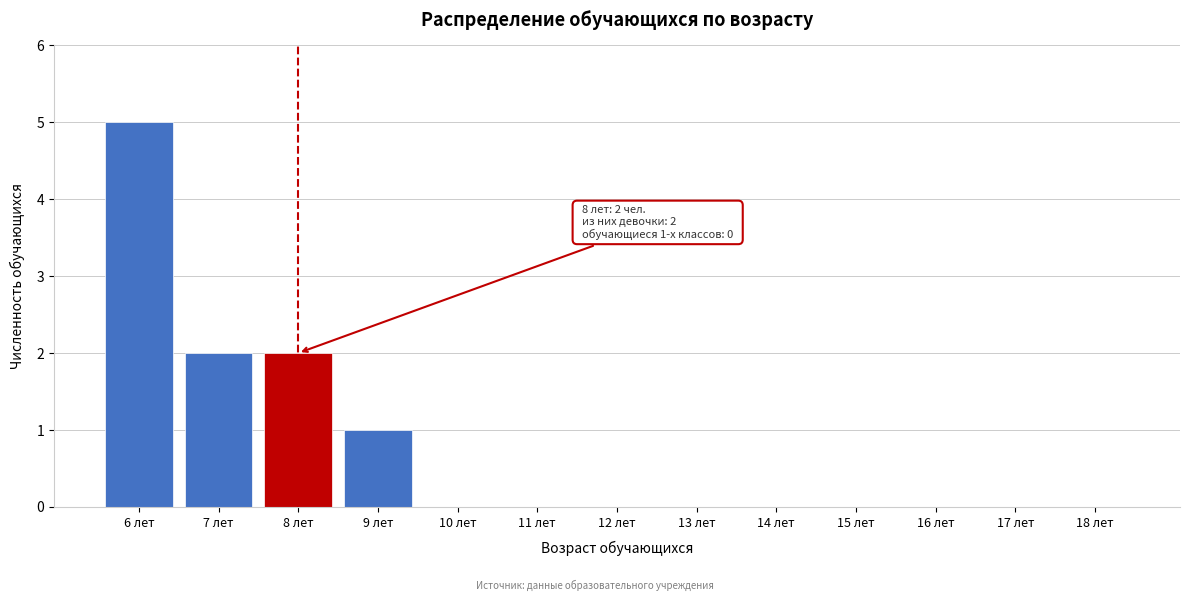

Reading right to left, extract all data points from this chart.

18 лет=0	17 лет=0	16 лет=0	15 лет=0	14 лет=0	13 лет=0	12 лет=0	11 лет=0	10 лет=0	9 лет=1	8 лет=2	7 лет=2	6 лет=5